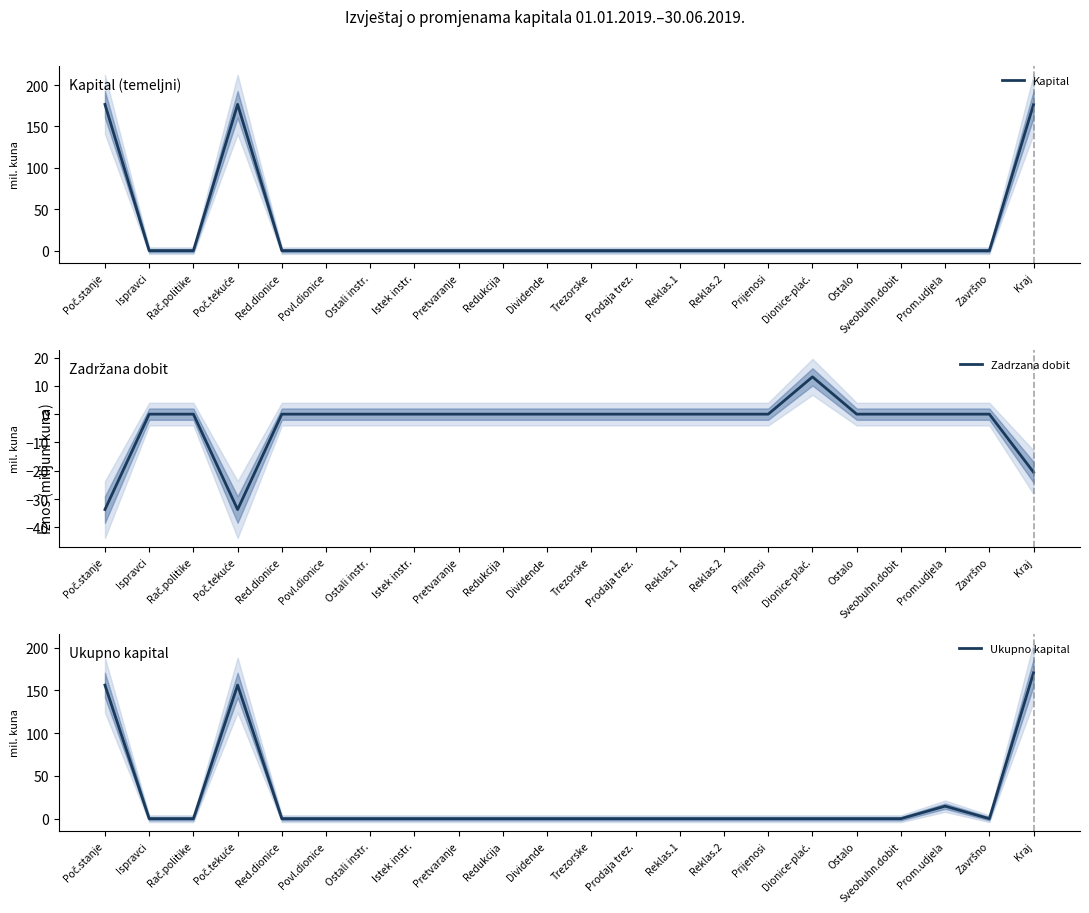

The Kapital series shows -101.1 at Reklas.2. True or false?

False